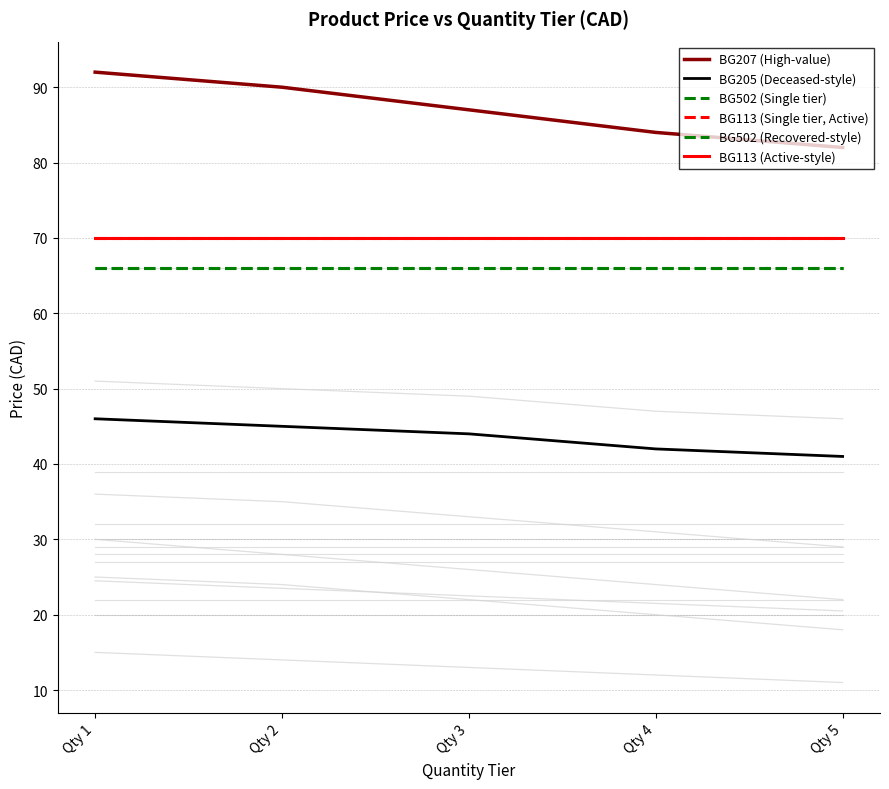

Rank the series at Qty 3 from highest to lowest value.

BG207 (High-value), BG113 (Single tier, Active), BG113 (Active-style), BG502 (Single tier), BG502 (Recovered-style), BG205 (Deceased-style)